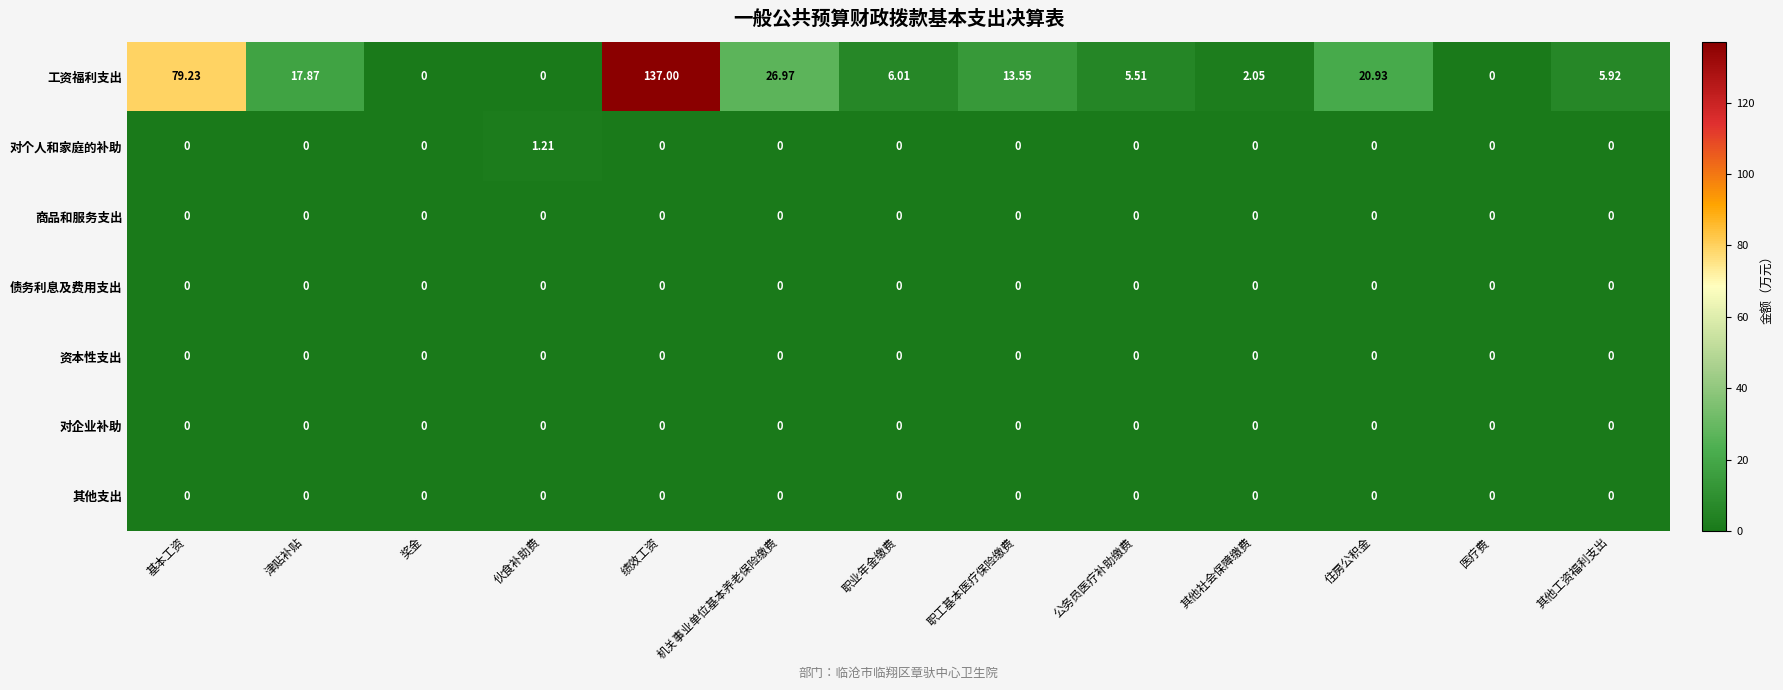

Which category has the highest value across all series?

绩效工资